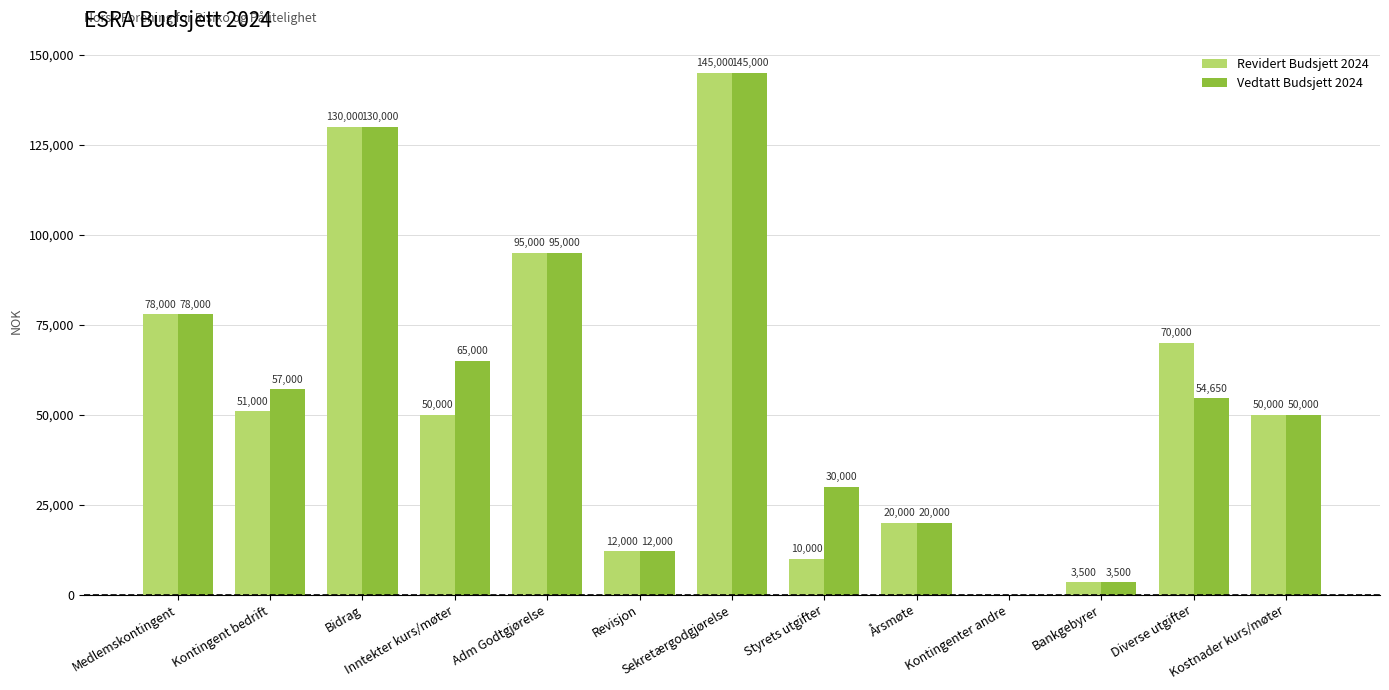

Reading right to left, transcribe all the data shown in this chart.

Revidert Budsjett 2024: Kostnader kurs/møter=50000	Diverse utgifter=70000	Bankgebyrer=3500	Kontingenter andre=0	Årsmøte=20000	Styrets utgifter=10000	Sekretærgodgjørelse=145000	Revisjon=12000	Adm Godtgjørelse=95000	Inntekter kurs/møter=50000	Bidrag=130000	Kontingent bedrift=51000	Medlemskontingent=78000
Vedtatt Budsjett 2024: Kostnader kurs/møter=50000	Diverse utgifter=54650	Bankgebyrer=3500	Kontingenter andre=0	Årsmøte=20000	Styrets utgifter=30000	Sekretærgodgjørelse=145000	Revisjon=12000	Adm Godtgjørelse=95000	Inntekter kurs/møter=65000	Bidrag=130000	Kontingent bedrift=57000	Medlemskontingent=78000